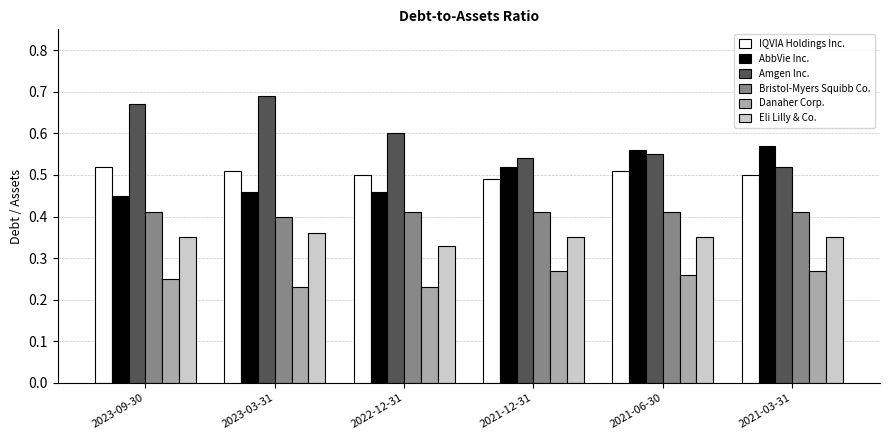

What is the label of the 6th bar from the right?

2023-09-30